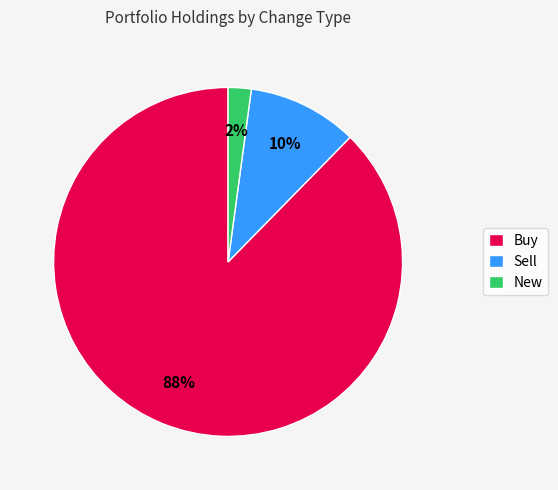

What is the largest slice in the pie chart?

Buy